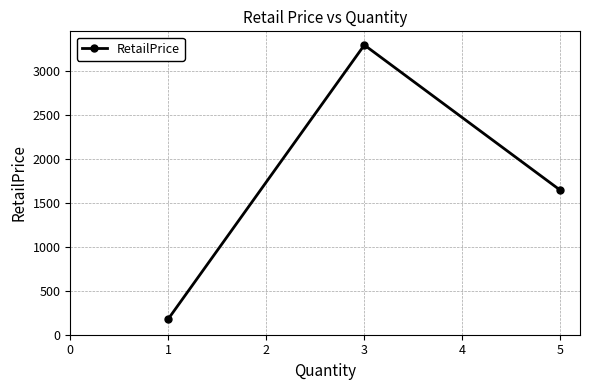

How many categories are shown in the chart?

3